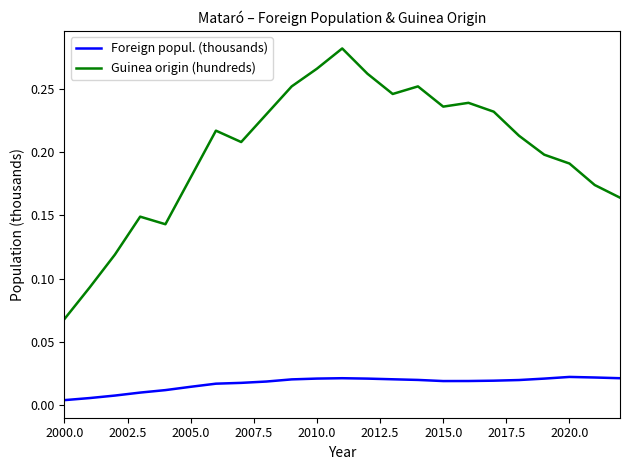

How many Guinea origin (hundreds) values are between 0 and 1?

23